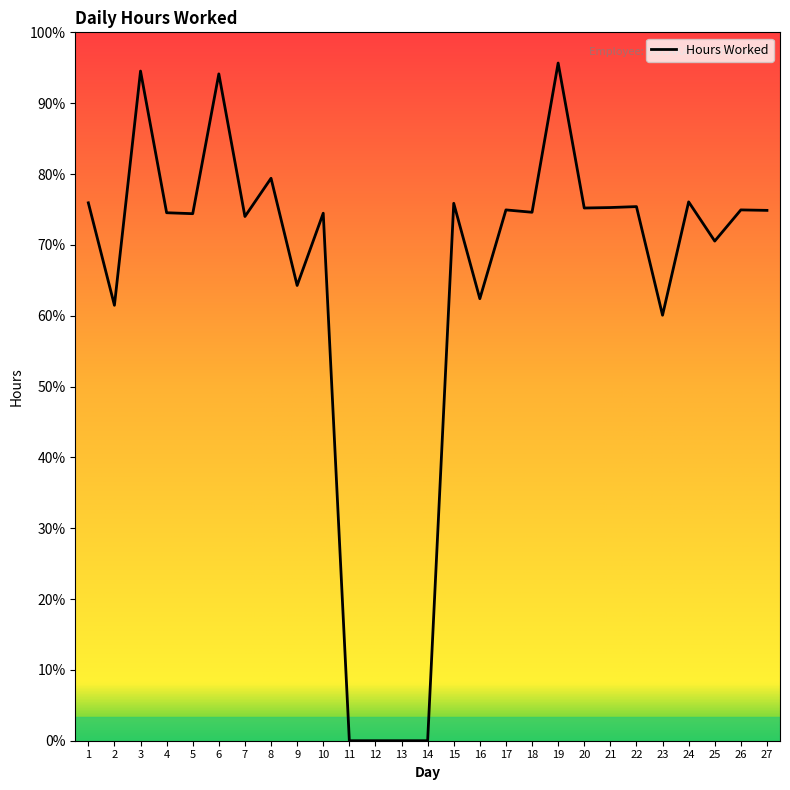

The value at 8 is 11.9. True or false?

True